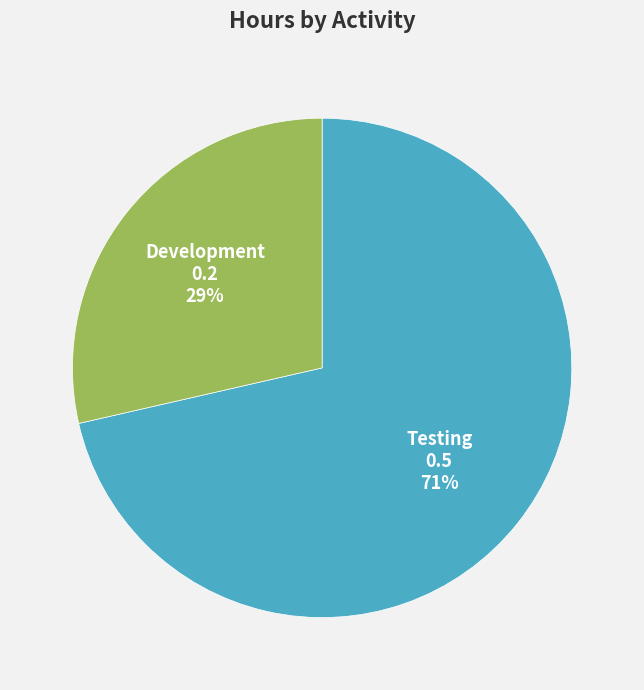

Do Development and Testing together represent more than half of the pie?

Yes